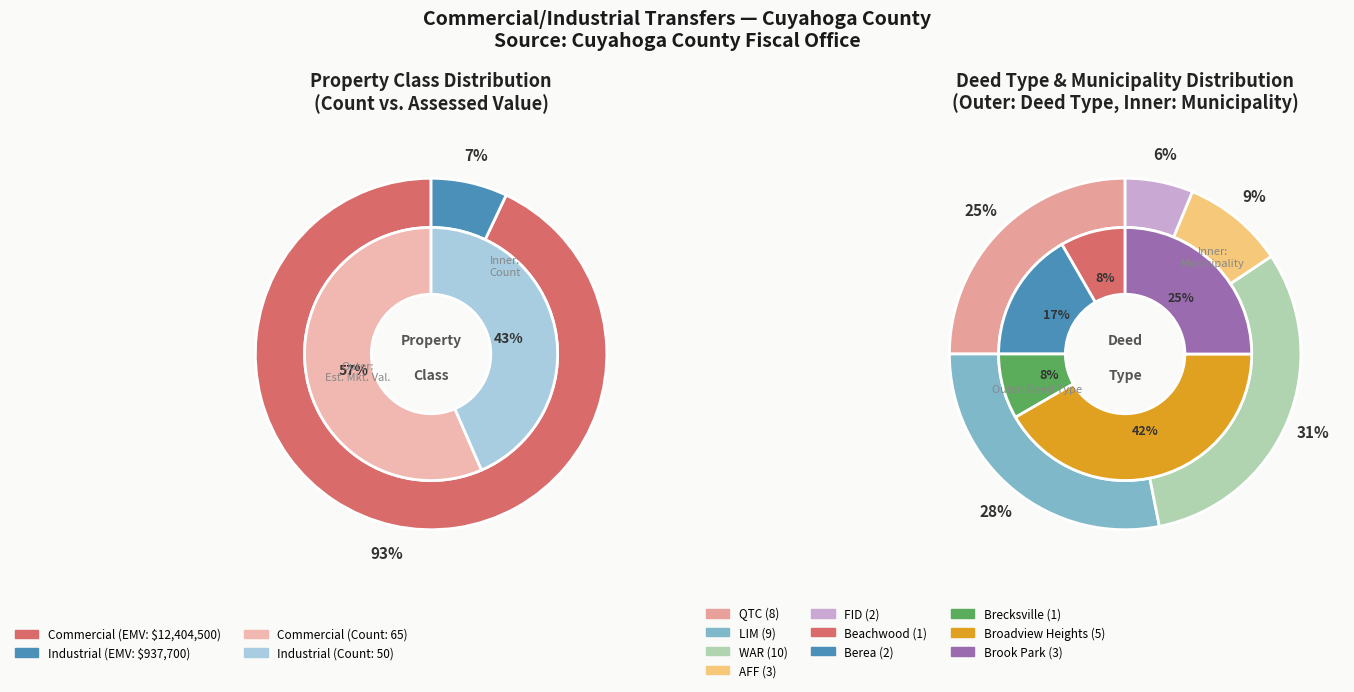

To the nearest percent, what is the combined percentage of Commercial and Industrial?

100%